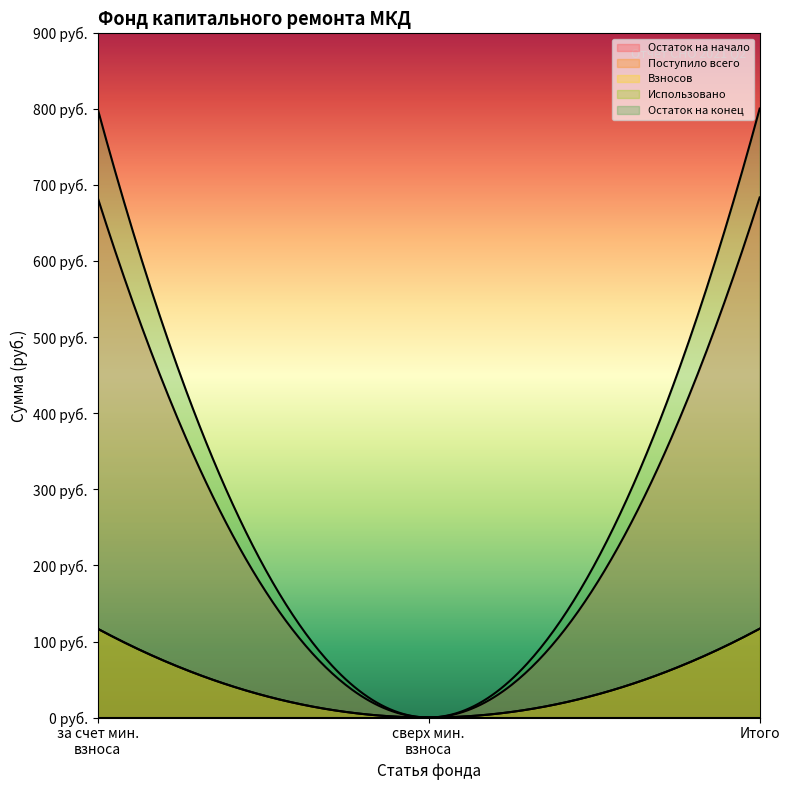

Which category has the highest value across all series?

за счет минимального взноса